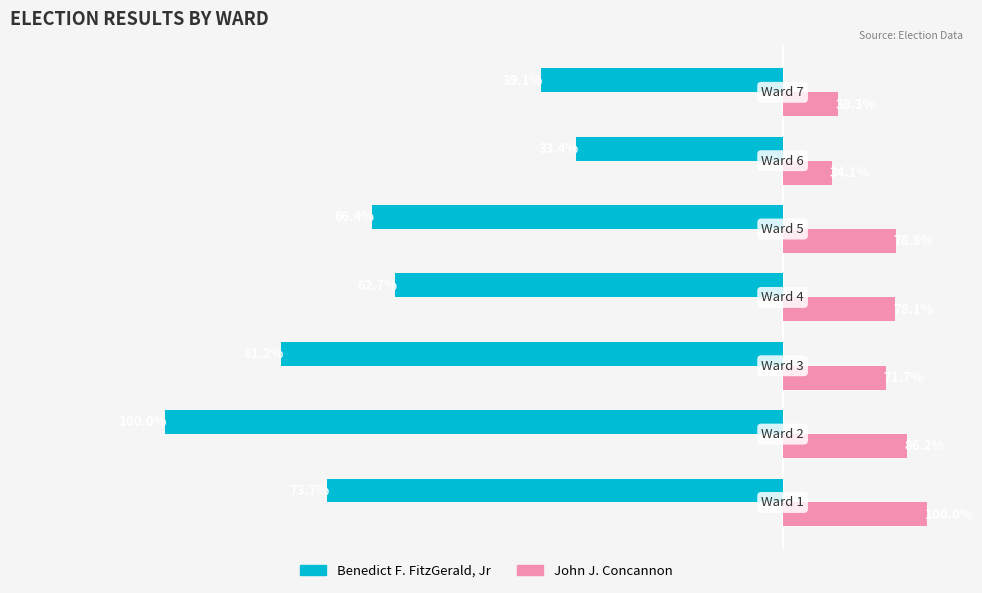

How many distinct data groups are displayed?

2